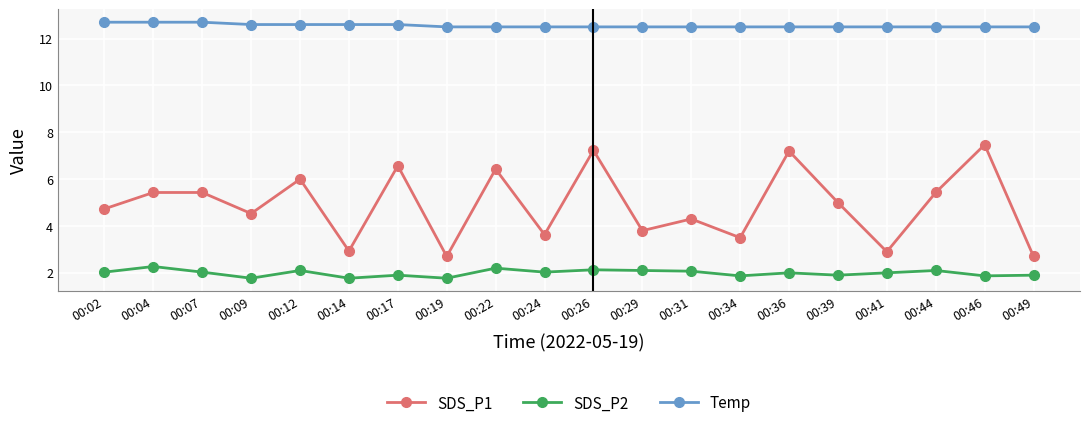

What is the average value of the SDS_P1 series?

4.9